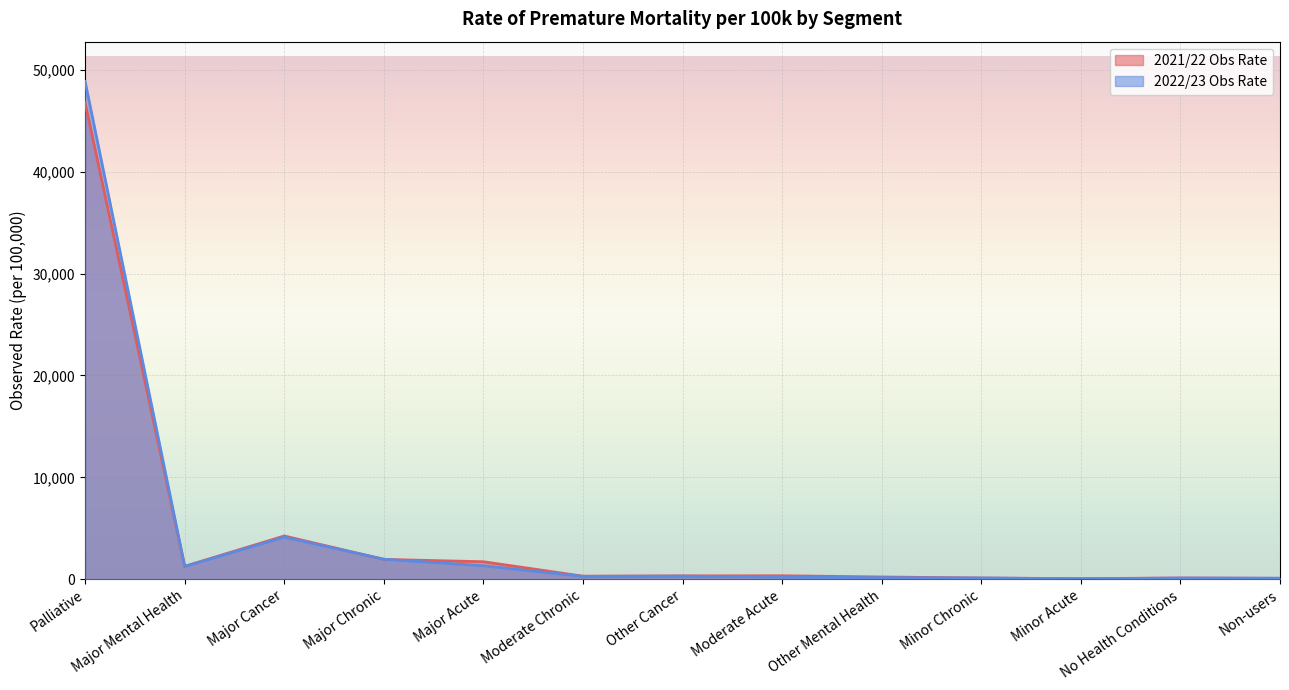

Rank the series by their maximum value, from highest to lowest.

2022/23 Obs Rate, 2021/22 Obs Rate